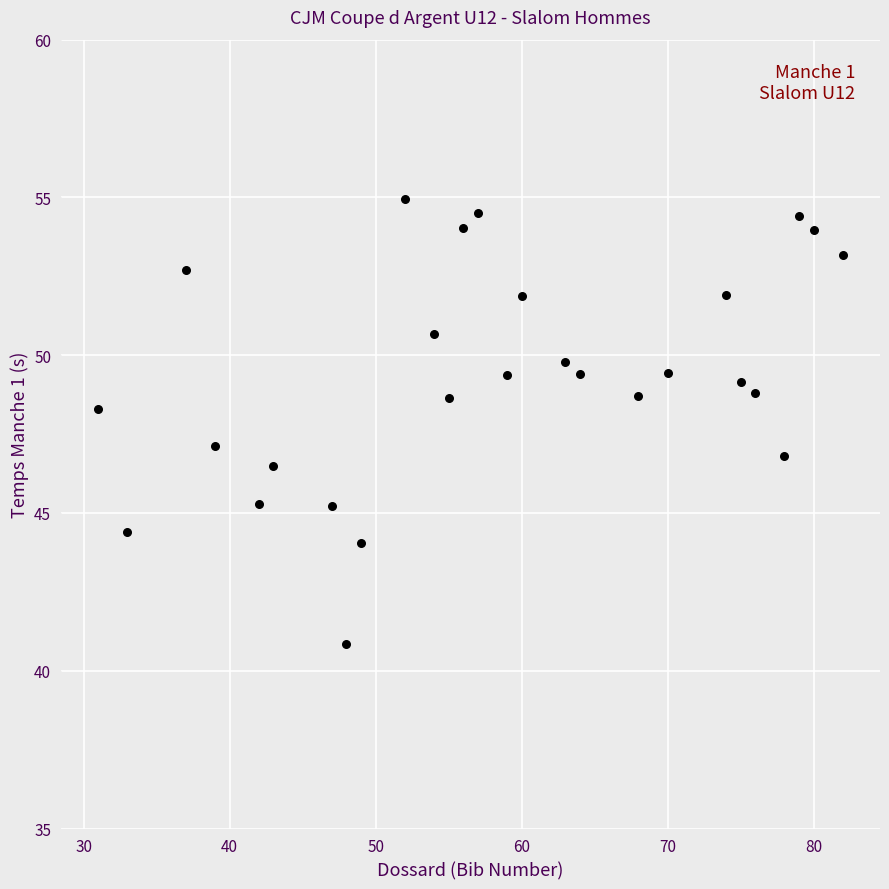

What is the range of X values (max minus min)?

51.0